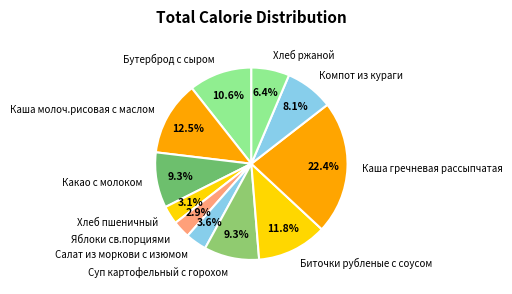

Which slice is the largest?

Каша гречневая рассыпчатая